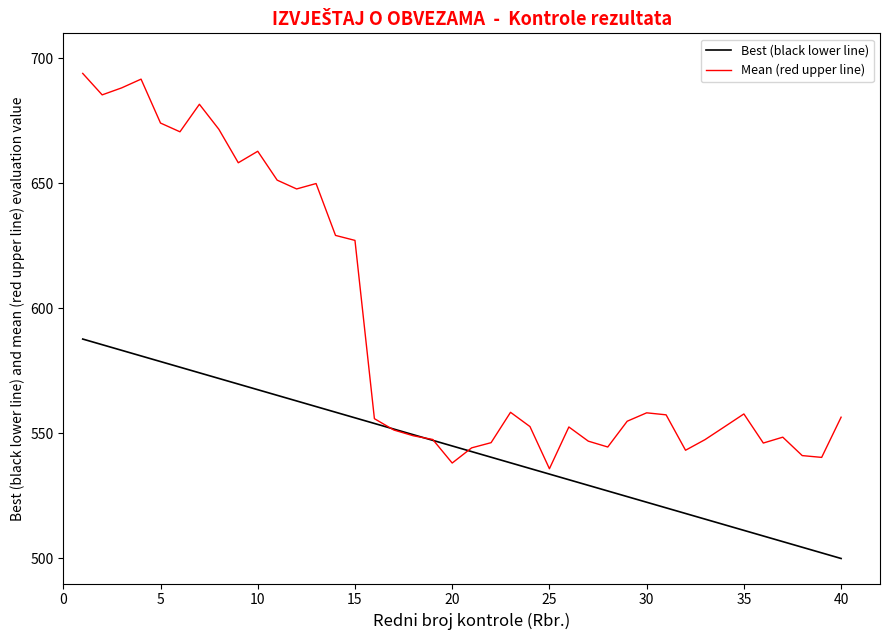

What are all the series names shown in the legend?

Best (black lower line), Mean (red upper line)